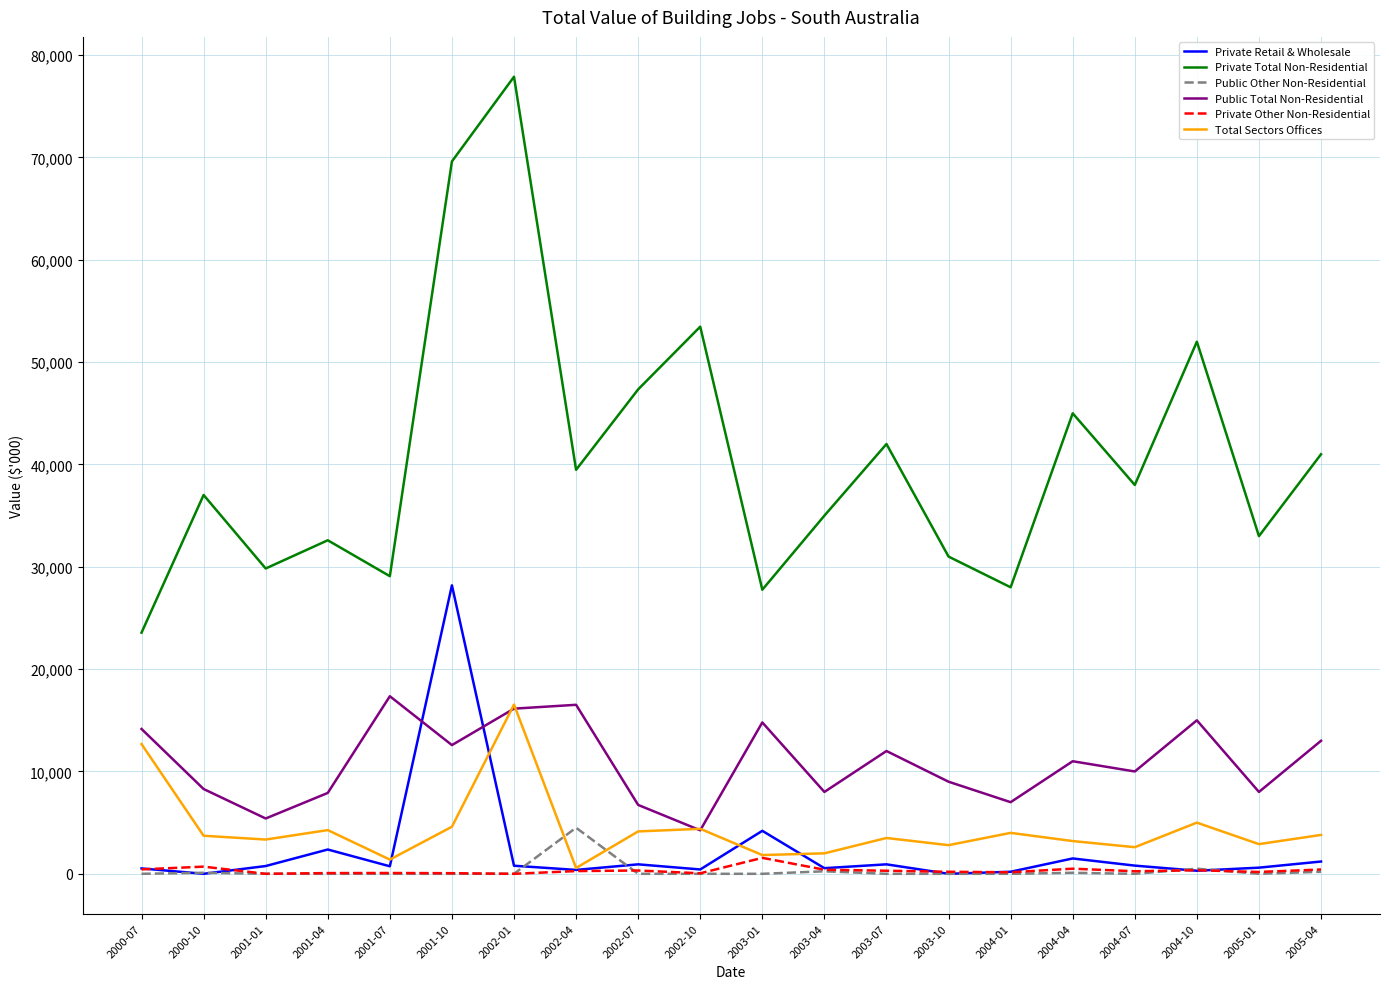

Which series has the largest total across all categories?

Private Total Non-Residential